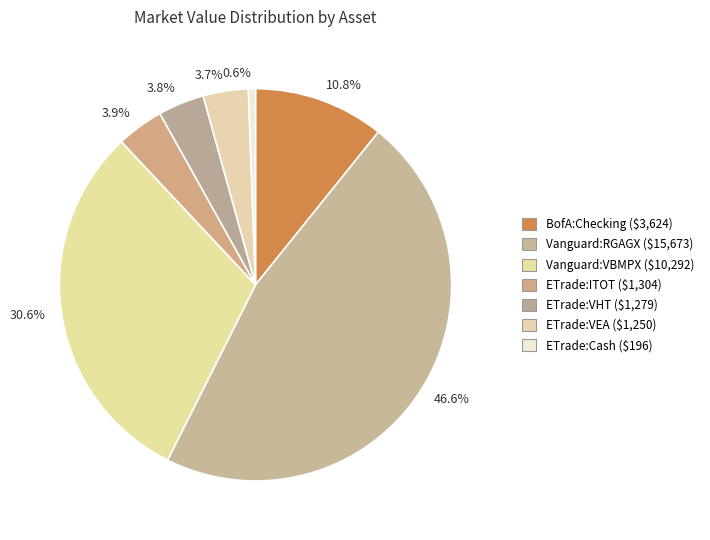

Approximately how many times larger is the value at 10.8% compared to 3.9%?

2.8